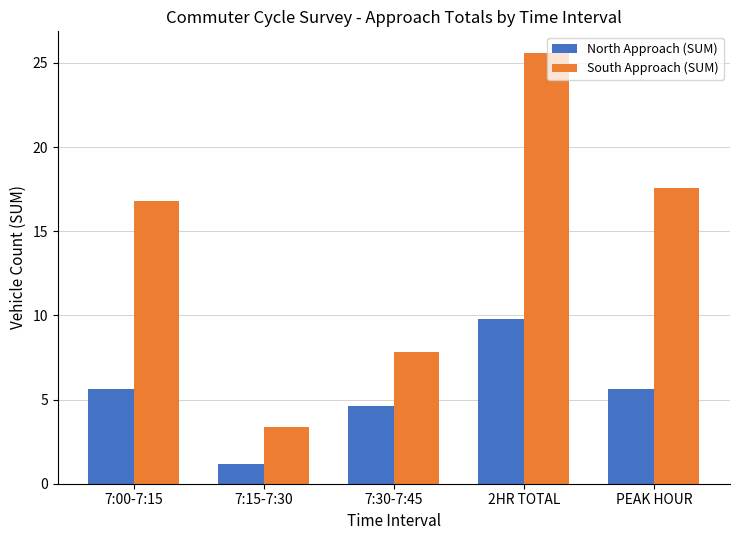

What is the sum of the South Approach (SUM) values at 7:30-7:45 and 7:00-7:15?

24.6